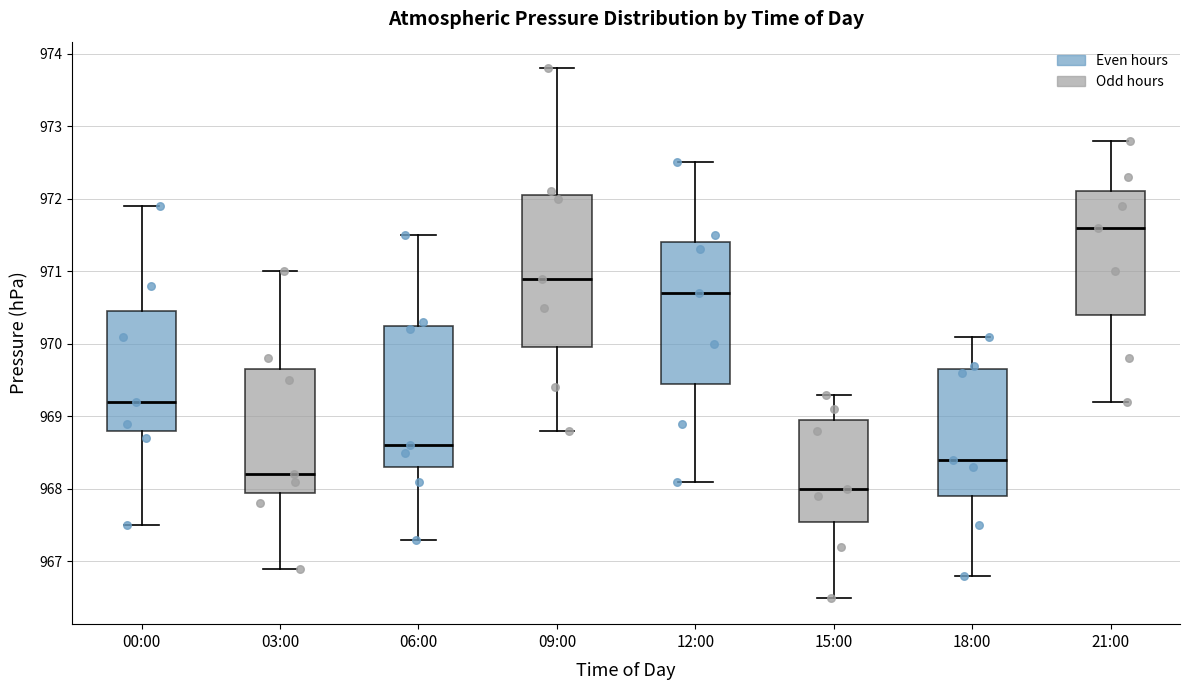

Reading left to right, transcribe this box plot: for each box, give where its median line is, the range the box spans, and where its two whiskers end, as read against the y-axis. The values are not printed on the chart, so give them approximately, as read against the axis.

00:00: median 969.2, box 968.8 to 970.5, whiskers 967.5 to 971.9
03:00: median 968.2, box 968.0 to 969.7, whiskers 966.9 to 971.0
06:00: median 968.6, box 968.3 to 970.3, whiskers 967.3 to 971.5
09:00: median 970.9, box 970.0 to 972.1, whiskers 968.8 to 973.8
12:00: median 970.7, box 969.5 to 971.4, whiskers 968.1 to 972.5
15:00: median 968.0, box 967.6 to 969.0, whiskers 966.5 to 969.3
18:00: median 968.4, box 967.9 to 969.7, whiskers 966.8 to 970.1
21:00: median 971.6, box 970.4 to 972.1, whiskers 969.2 to 972.8